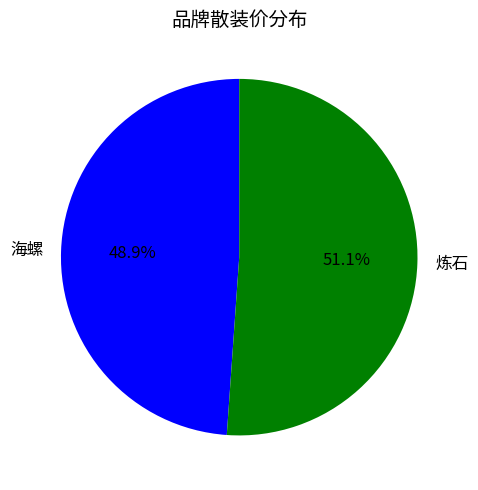

Approximately how many times larger is the value at 炼石 compared to 海螺?

1.0